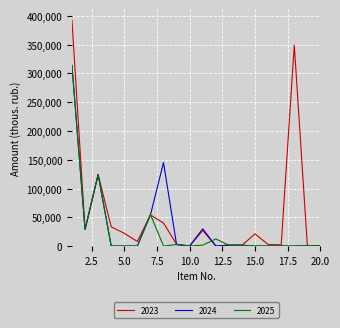

At how many categories does at least one series exceed 284642?

2